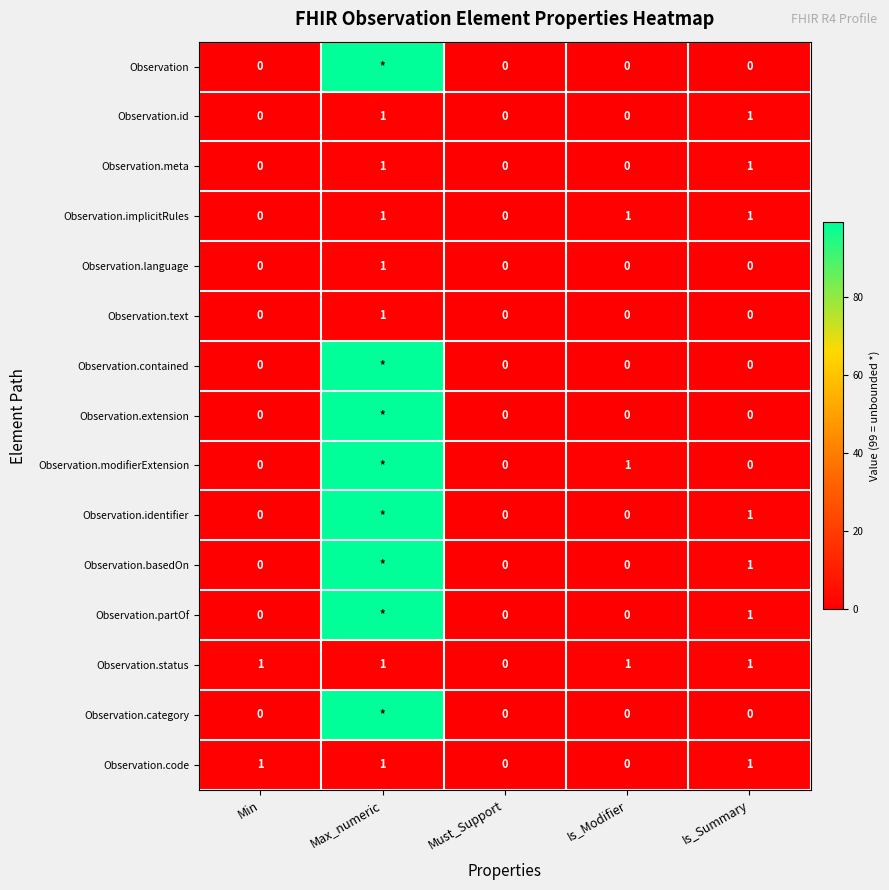

The Observation.id series shows 2 at Is_Summary. True or false?

False